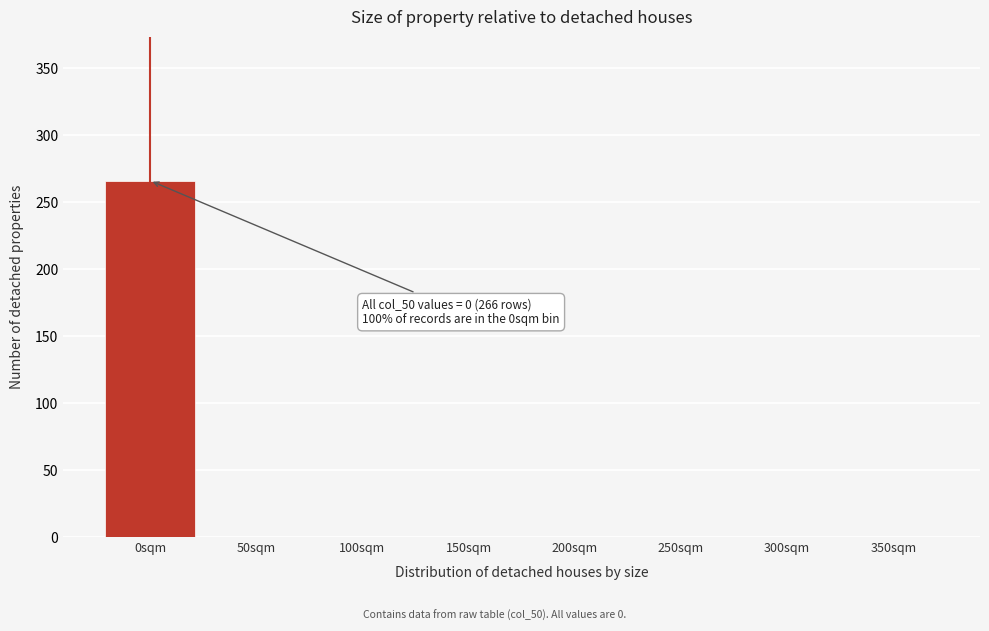

Reading right to left, what are all the values shown in this chart?

350sqm=0	300sqm=0	250sqm=0	200sqm=0	150sqm=0	100sqm=0	50sqm=0	0sqm=266